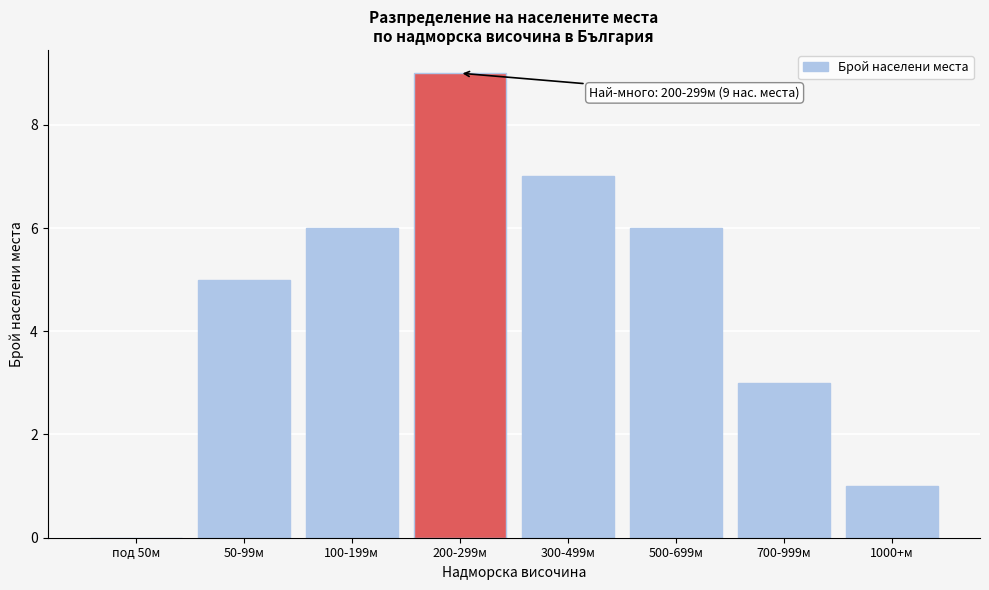

Reading right to left, list all the values displayed in this chart.

1000+м=1	700-999м=3	500-699м=6	300-499м=7	200-299м=9	100-199м=6	50-99м=5	под 50м=0